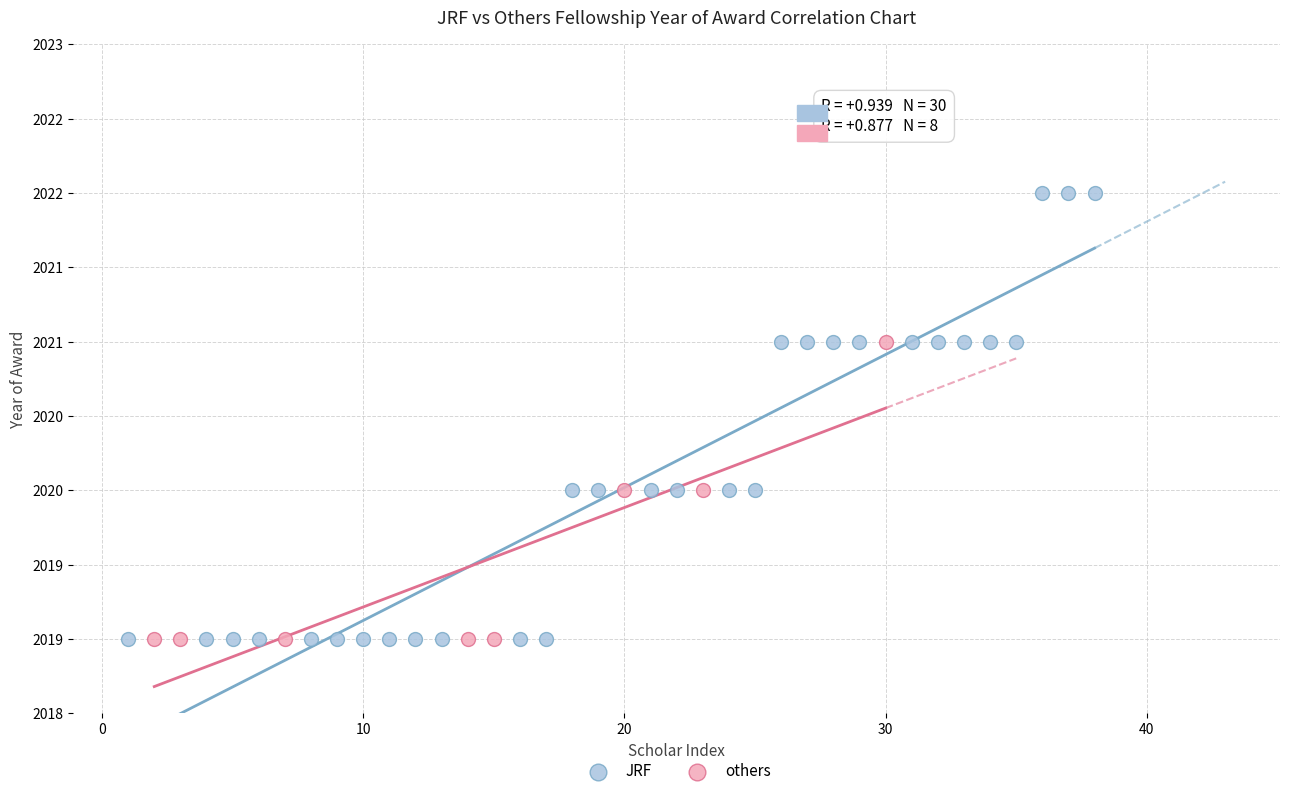

What are all the series names shown in the legend?

JRF, others